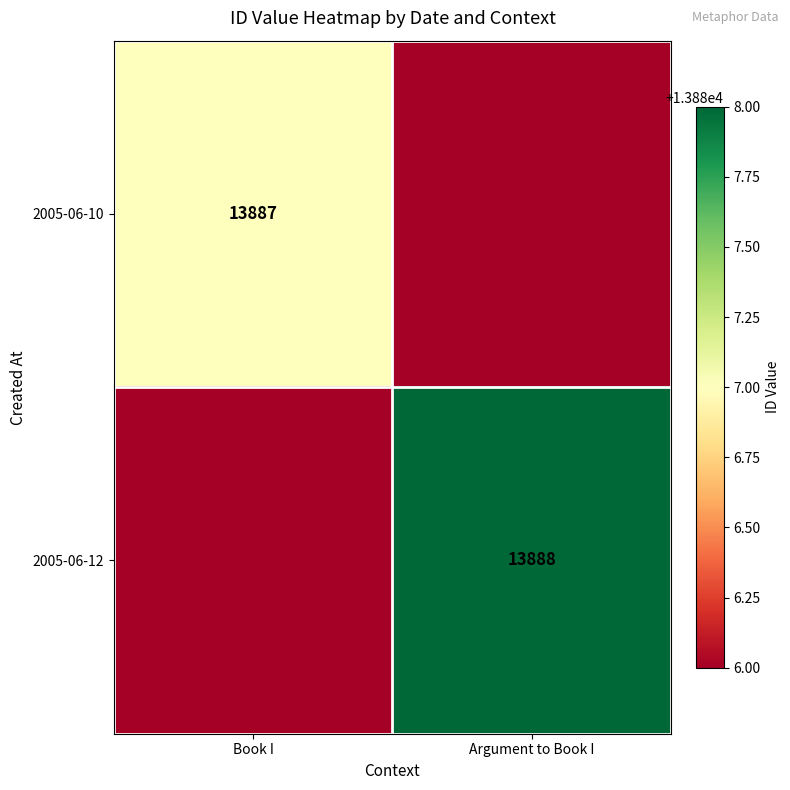

The 2005-06-12 series shows 23387 at Argument to Book I. True or false?

False